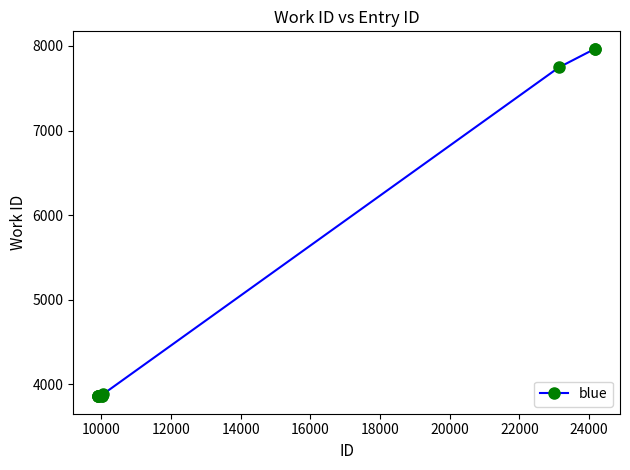

What is the greatest value displayed?

7967